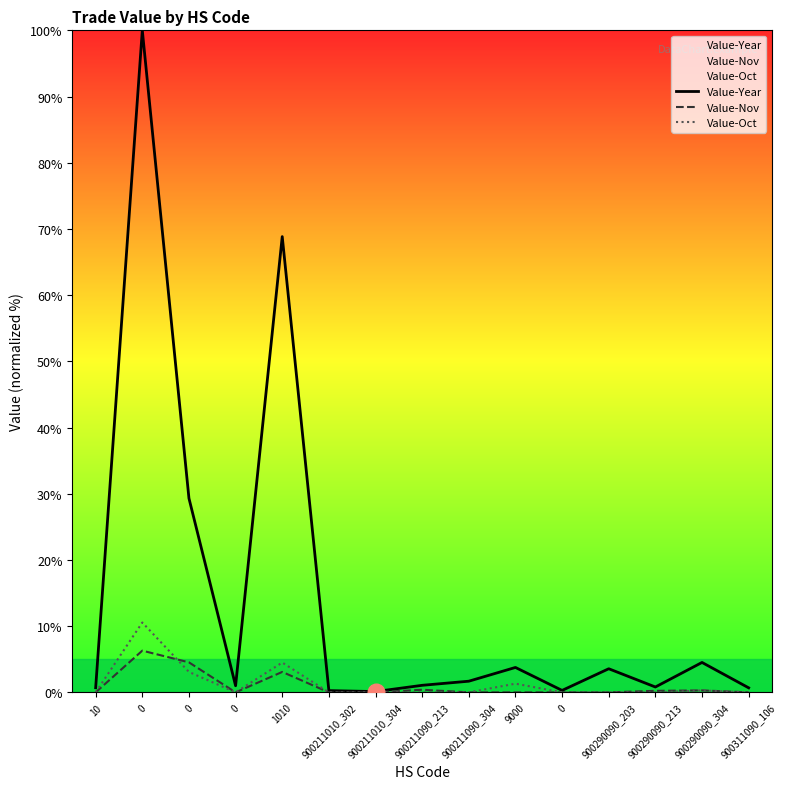

How many values in the Value-Year series are below 1?

7